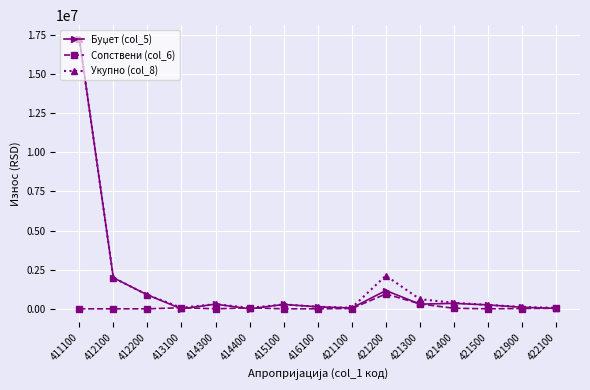

How many lines are shown in the chart?

3